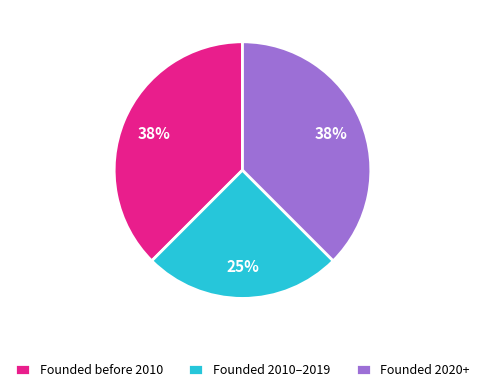

Is the sum of Founded 2010–2019 and Founded 2020+ greater than half?

Yes